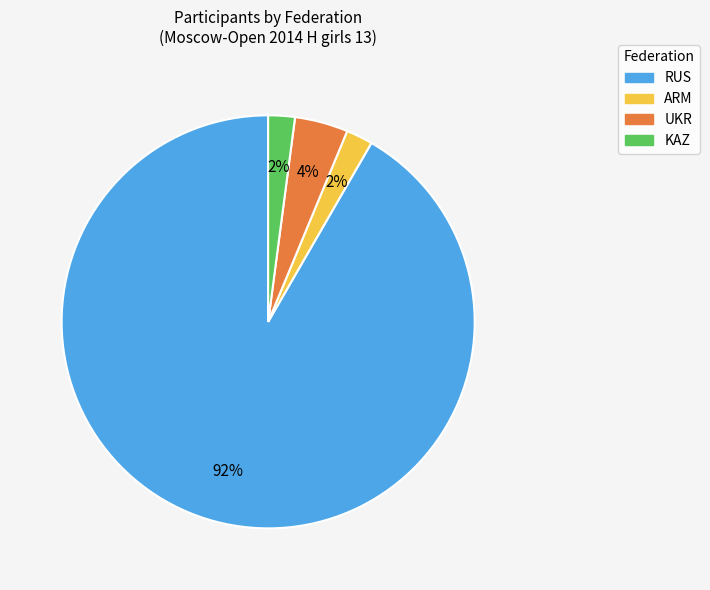

Do KAZ and RUS together represent more than half of the pie?

Yes